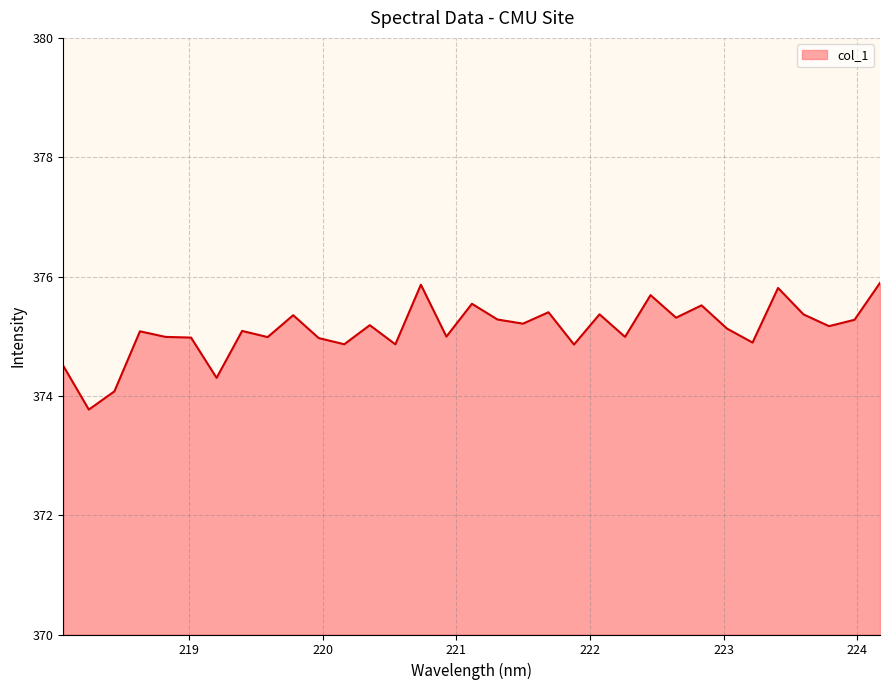

What is the greatest value displayed?

375.9